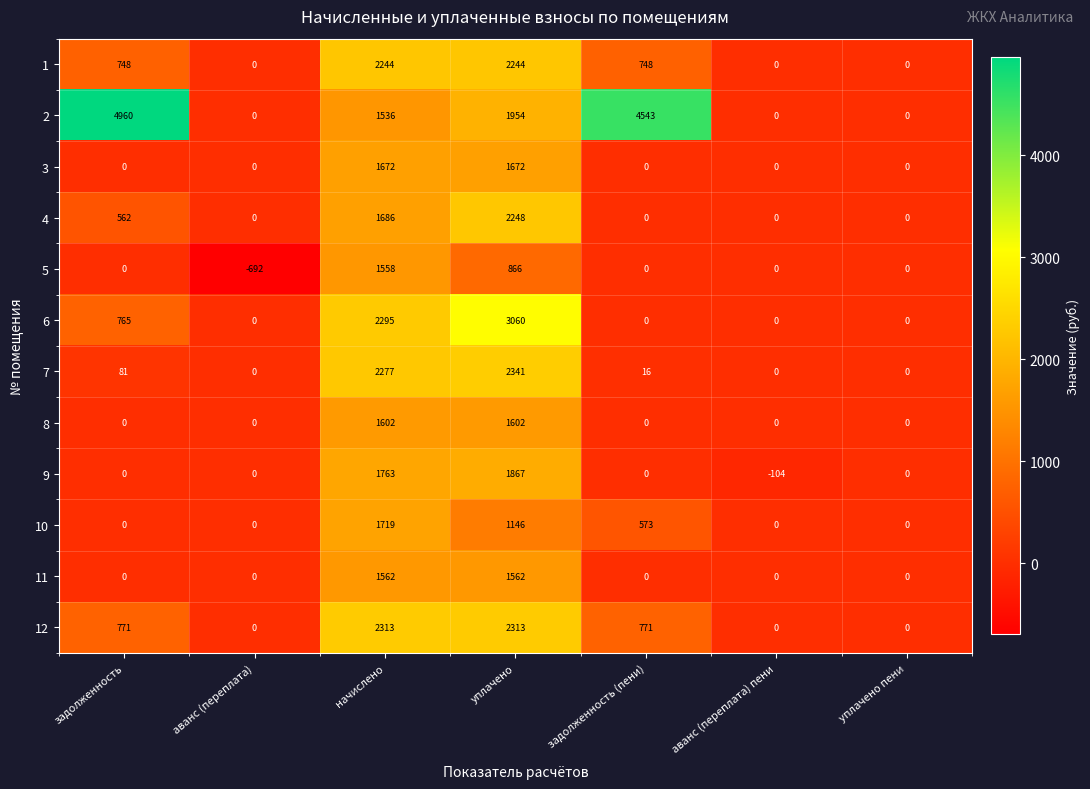

Count the number of categories in the chart.

7